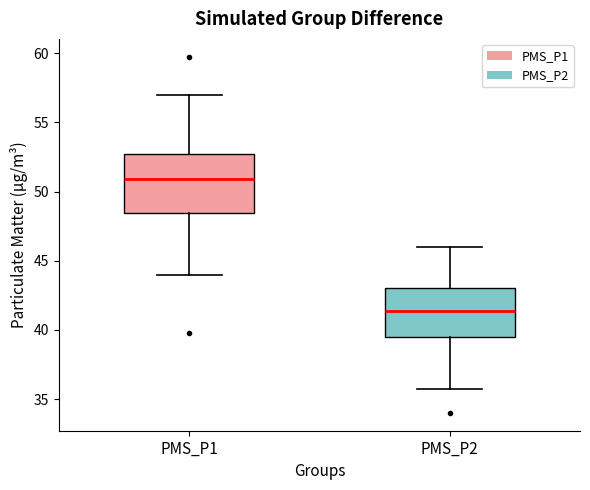

Which box's median line is the lowest?

PMS_P2